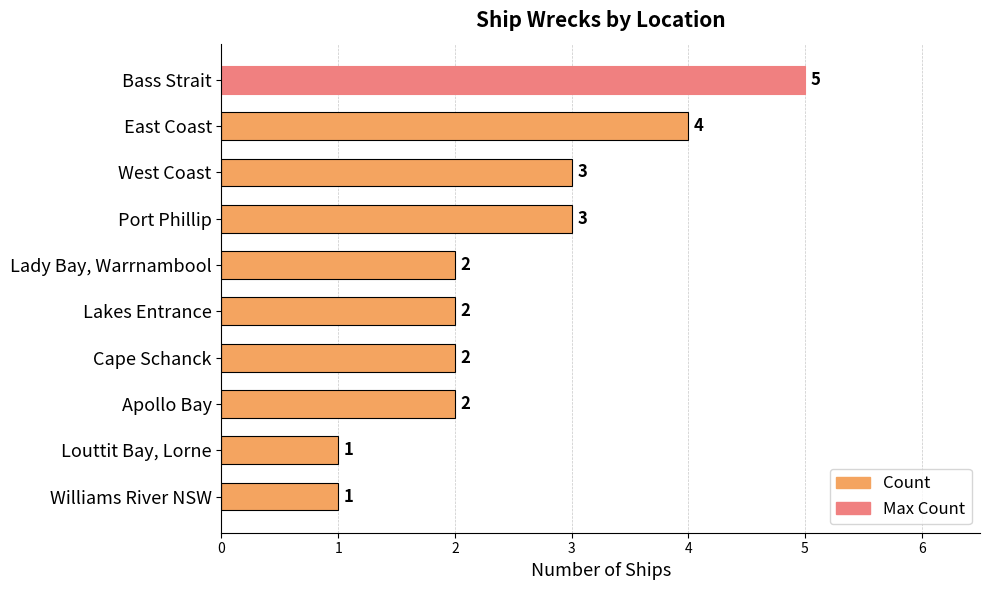

The chart shows a value of 3 at Port Phillip. True or false?

True